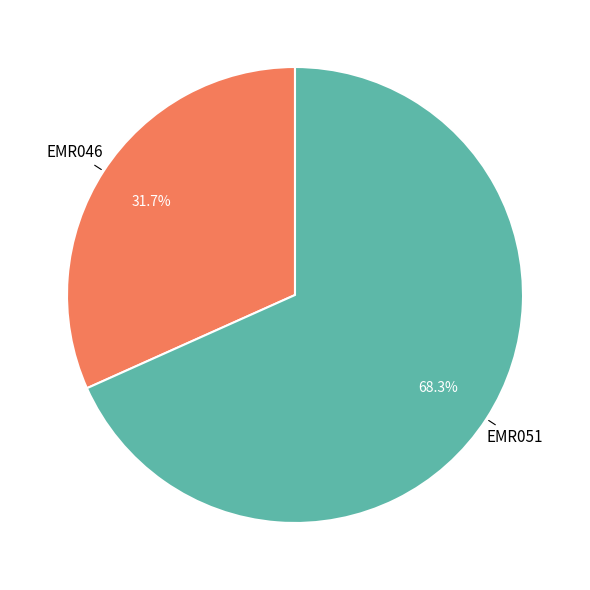

What percentage is the EMR046 slice, to the nearest percent?

32%